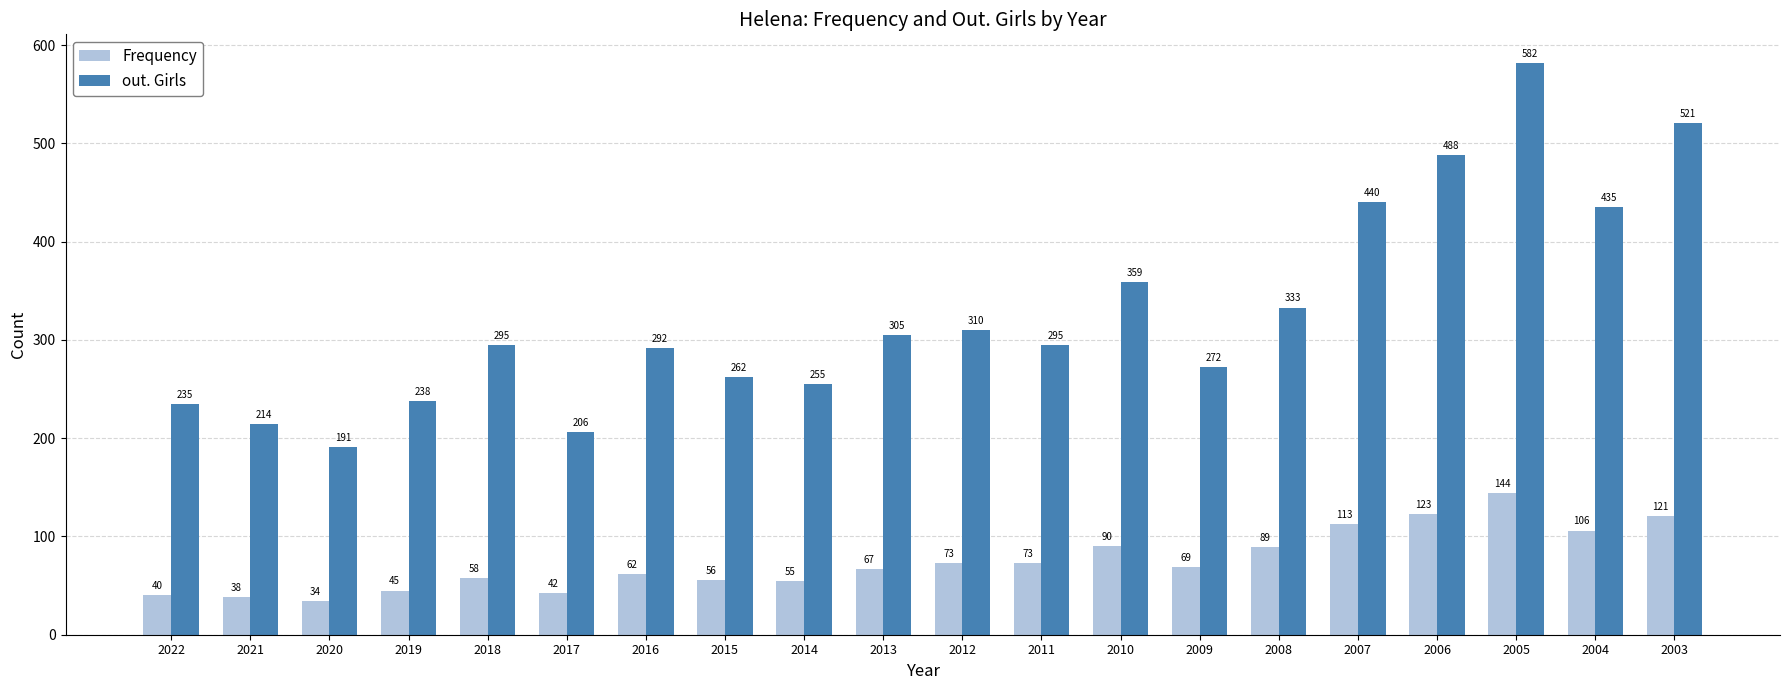

List the series in order of their overall mean, highest first.

out. Girls, Frequency